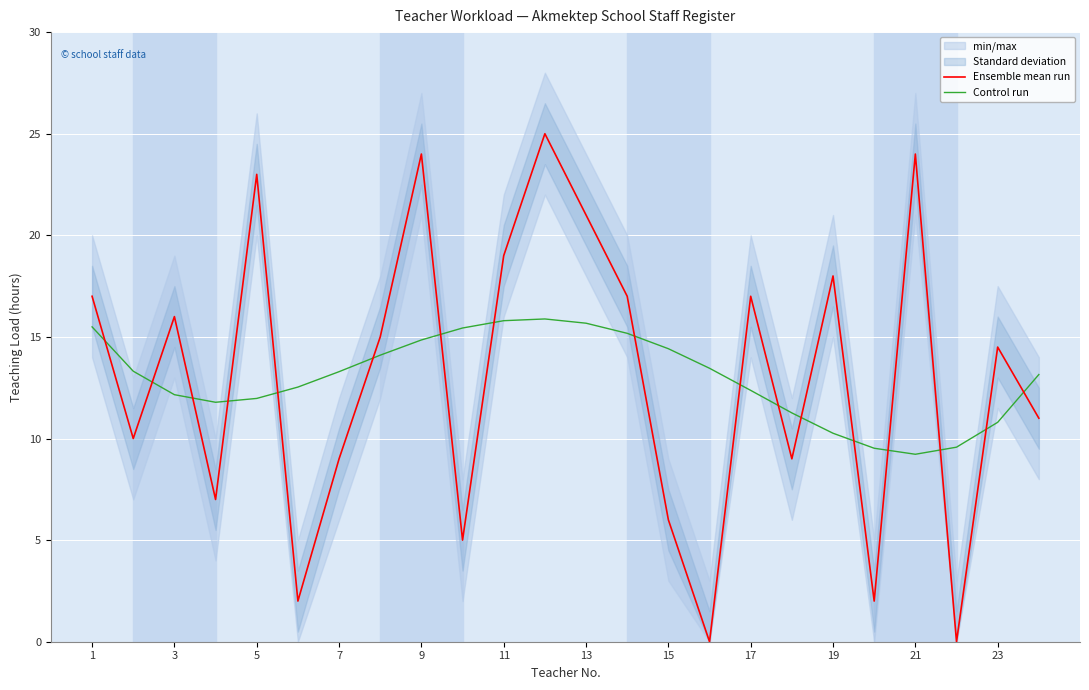

What is the spread (max minus min) of values at 19?

10.4